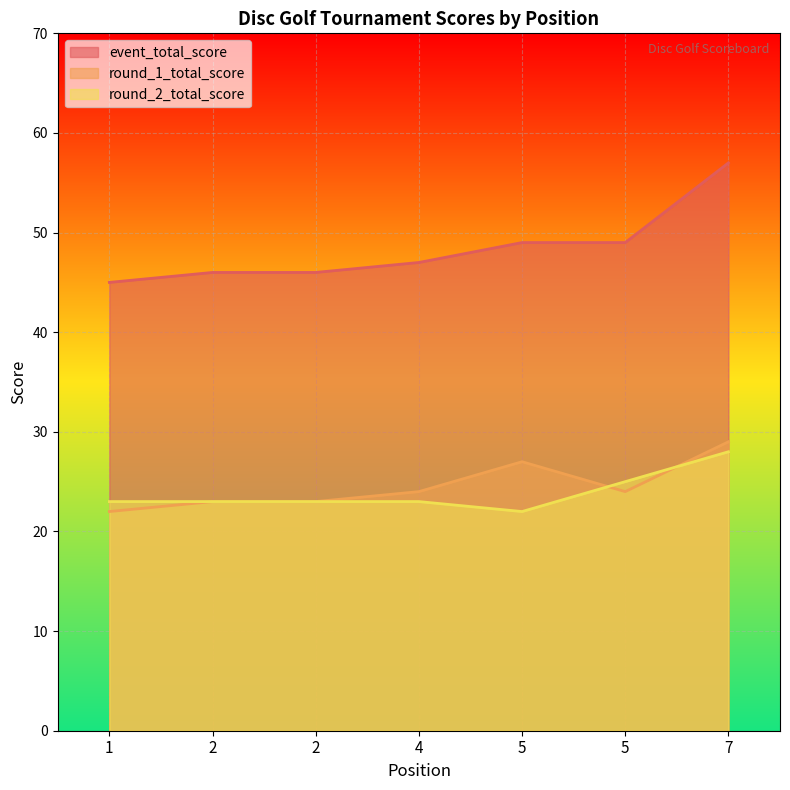

The round_1_total_score series shows 12 at 4. True or false?

False